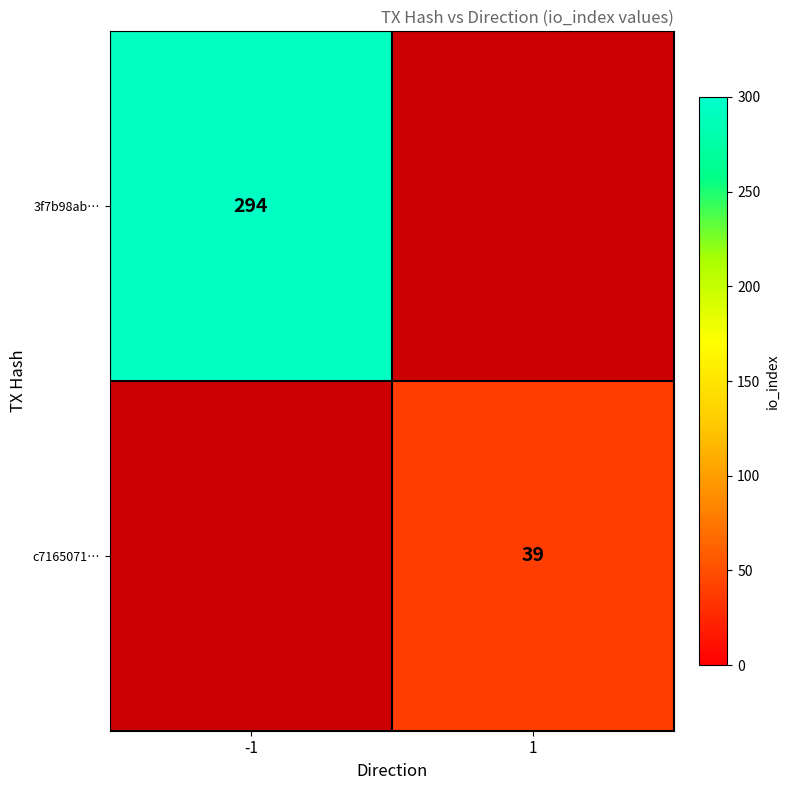

The c7165071… series shows 66 at 1. True or false?

False